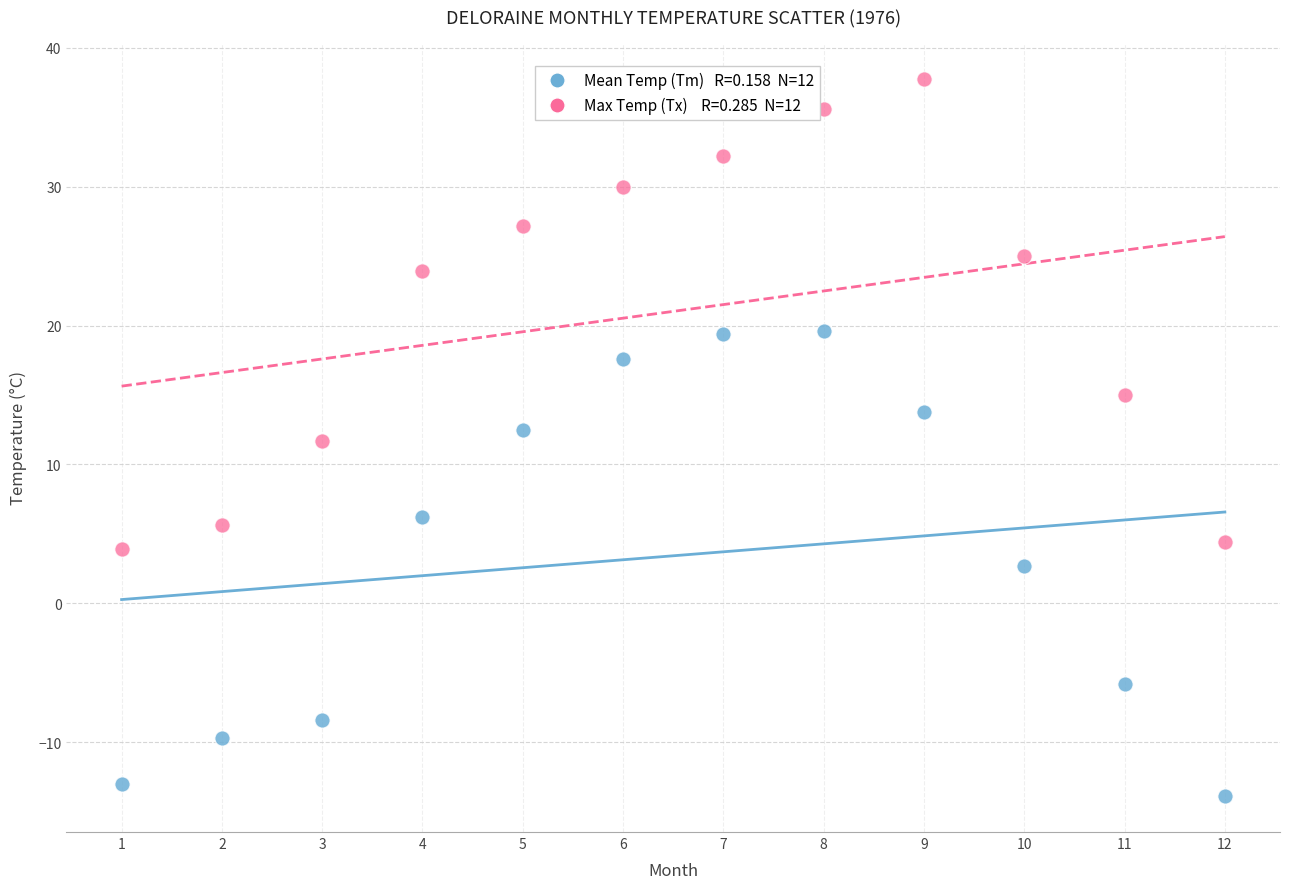

Across all data points, what is the range of X values (max minus min)?

11.0